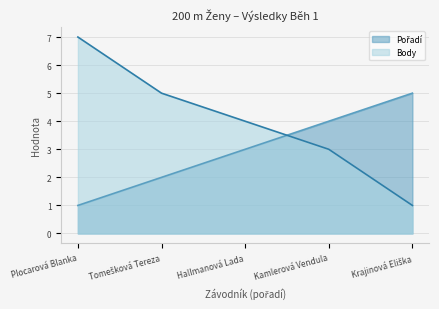

How many lines are shown in the chart?

2